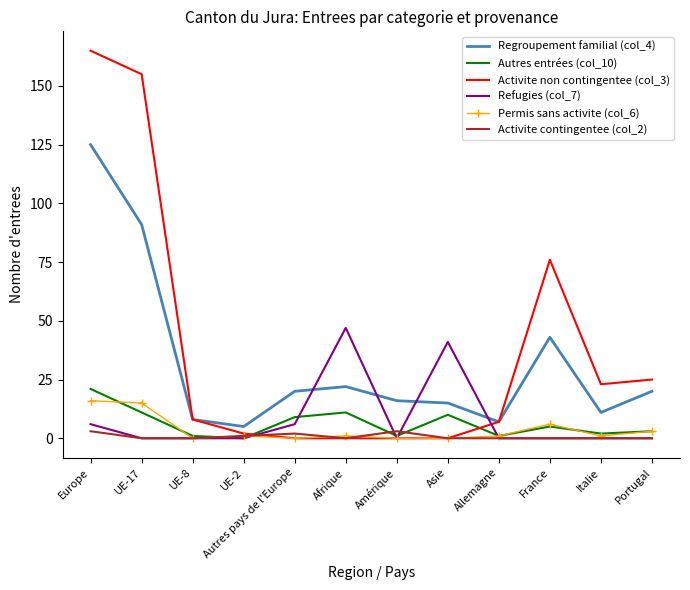

Which series has the widest spread of values?

Activite non contingentee (col_3)